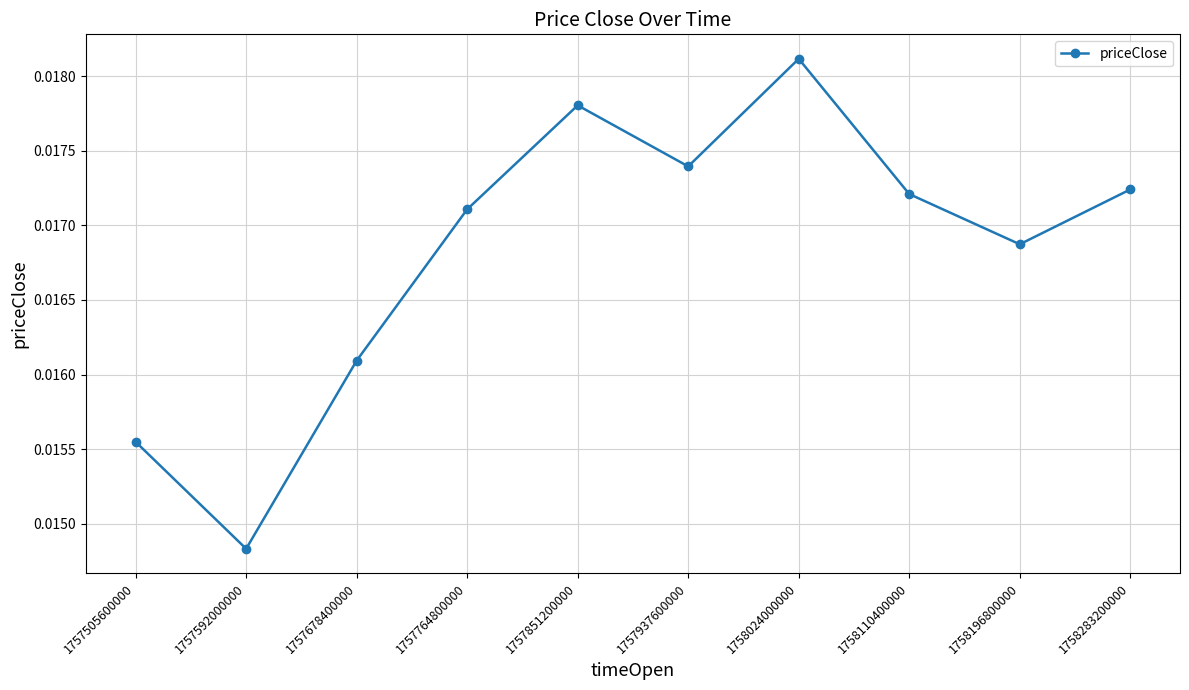

At which category does the chart reach its minimum across all series?

1757592000000